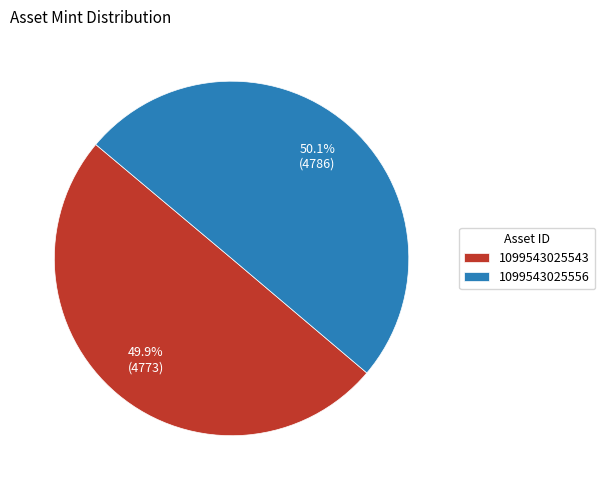

Do 1099543025556 and 1099543025543 together represent more than half of the pie?

Yes